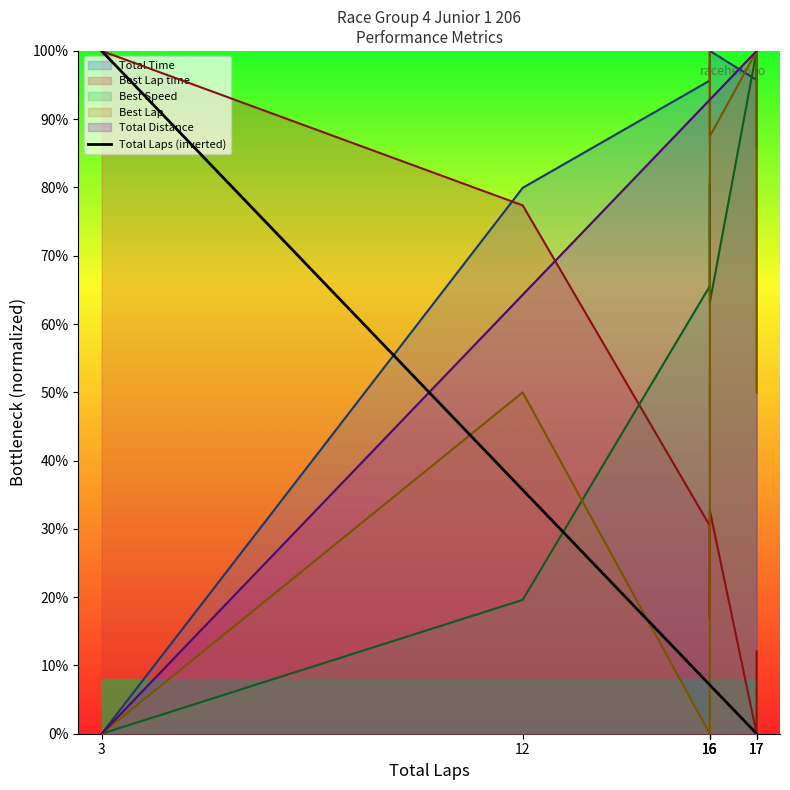

Does the chart display data point markers on the line(s)?

No